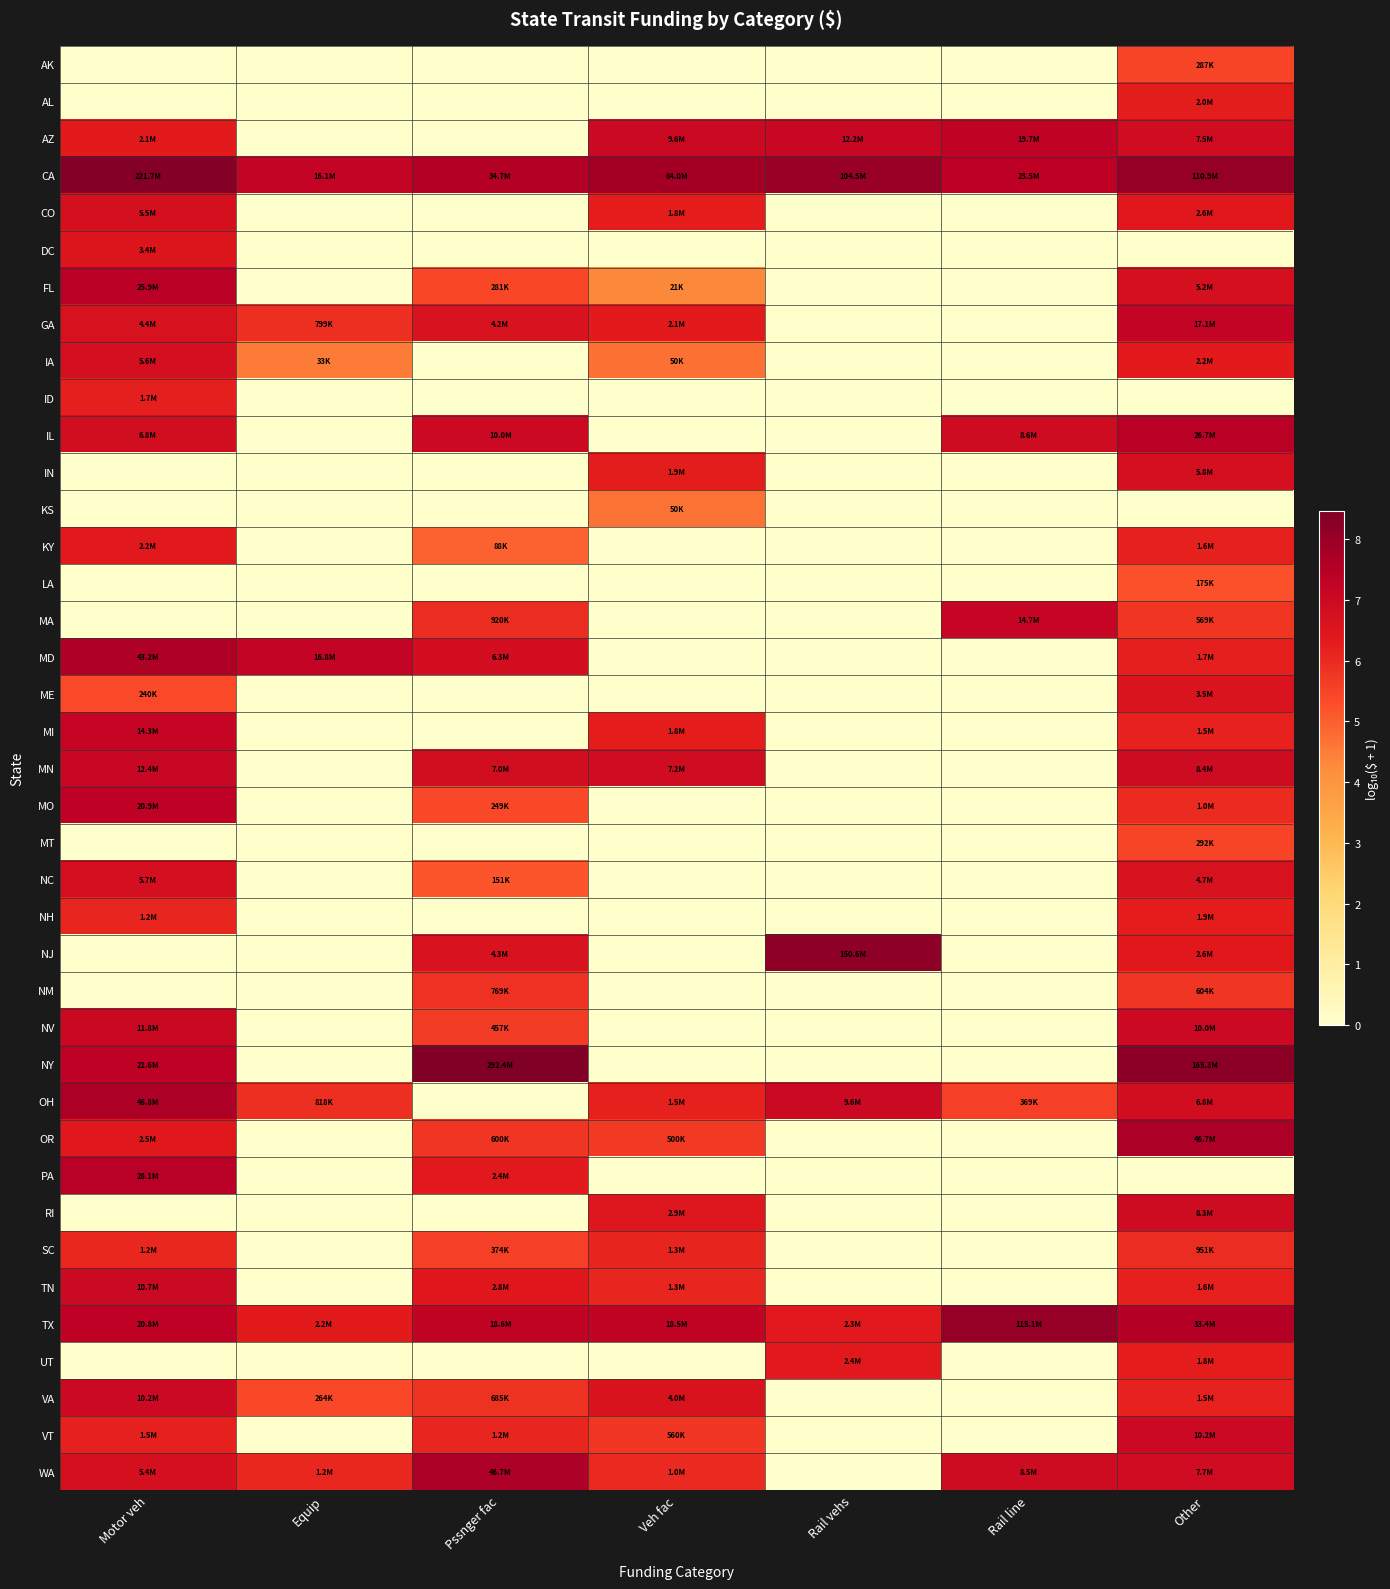

Reading left to right, extract all data points from this chart.

AK: Motor veh=0.0	Equip=0.0	Pssnger fac=0.0	Veh fac=0.0	Rail vehs=0.0	Rail line=0.0	Other=5.5
AL: Motor veh=0.0	Equip=0.0	Pssnger fac=0.0	Veh fac=0.0	Rail vehs=0.0	Rail line=0.0	Other=6.3
AZ: Motor veh=6.3	Equip=0.0	Pssnger fac=0.0	Veh fac=7.0	Rail vehs=7.1	Rail line=7.3	Other=6.9
CA: Motor veh=8.3	Equip=7.2	Pssnger fac=7.5	Veh fac=7.8	Rail vehs=8.0	Rail line=7.4	Other=8.0
CO: Motor veh=6.7	Equip=0.0	Pssnger fac=0.0	Veh fac=6.3	Rail vehs=0.0	Rail line=0.0	Other=6.4
DC: Motor veh=6.5	Equip=0.0	Pssnger fac=0.0	Veh fac=0.0	Rail vehs=0.0	Rail line=0.0	Other=0.0
FL: Motor veh=7.4	Equip=0.0	Pssnger fac=5.4	Veh fac=4.3	Rail vehs=0.0	Rail line=0.0	Other=6.7
GA: Motor veh=6.6	Equip=5.9	Pssnger fac=6.6	Veh fac=6.3	Rail vehs=0.0	Rail line=0.0	Other=7.2
IA: Motor veh=6.7	Equip=4.5	Pssnger fac=0.0	Veh fac=4.7	Rail vehs=0.0	Rail line=0.0	Other=6.3
ID: Motor veh=6.2	Equip=0.0	Pssnger fac=0.0	Veh fac=0.0	Rail vehs=0.0	Rail line=0.0	Other=0.0
IL: Motor veh=6.8	Equip=0.0	Pssnger fac=7.0	Veh fac=0.0	Rail vehs=0.0	Rail line=6.9	Other=7.4
IN: Motor veh=0.0	Equip=0.0	Pssnger fac=0.0	Veh fac=6.3	Rail vehs=0.0	Rail line=0.0	Other=6.8
KS: Motor veh=0.0	Equip=0.0	Pssnger fac=0.0	Veh fac=4.7	Rail vehs=0.0	Rail line=0.0	Other=0.0
KY: Motor veh=6.4	Equip=0.0	Pssnger fac=4.9	Veh fac=0.0	Rail vehs=0.0	Rail line=0.0	Other=6.2
LA: Motor veh=0.0	Equip=0.0	Pssnger fac=0.0	Veh fac=0.0	Rail vehs=0.0	Rail line=0.0	Other=5.2
MA: Motor veh=0.0	Equip=0.0	Pssnger fac=6.0	Veh fac=0.0	Rail vehs=0.0	Rail line=7.2	Other=5.8
MD: Motor veh=7.6	Equip=7.2	Pssnger fac=6.8	Veh fac=0.0	Rail vehs=0.0	Rail line=0.0	Other=6.2
ME: Motor veh=5.4	Equip=0.0	Pssnger fac=0.0	Veh fac=0.0	Rail vehs=0.0	Rail line=0.0	Other=6.5
MI: Motor veh=7.2	Equip=0.0	Pssnger fac=0.0	Veh fac=6.3	Rail vehs=0.0	Rail line=0.0	Other=6.2
MN: Motor veh=7.1	Equip=0.0	Pssnger fac=6.8	Veh fac=6.9	Rail vehs=0.0	Rail line=0.0	Other=6.9
MO: Motor veh=7.3	Equip=0.0	Pssnger fac=5.4	Veh fac=0.0	Rail vehs=0.0	Rail line=0.0	Other=6.0
MT: Motor veh=0.0	Equip=0.0	Pssnger fac=0.0	Veh fac=0.0	Rail vehs=0.0	Rail line=0.0	Other=5.5
NC: Motor veh=6.8	Equip=0.0	Pssnger fac=5.2	Veh fac=0.0	Rail vehs=0.0	Rail line=0.0	Other=6.7
NH: Motor veh=6.1	Equip=0.0	Pssnger fac=0.0	Veh fac=0.0	Rail vehs=0.0	Rail line=0.0	Other=6.3
NJ: Motor veh=0.0	Equip=0.0	Pssnger fac=6.6	Veh fac=0.0	Rail vehs=8.2	Rail line=0.0	Other=6.4
NM: Motor veh=0.0	Equip=0.0	Pssnger fac=5.9	Veh fac=0.0	Rail vehs=0.0	Rail line=0.0	Other=5.8
NV: Motor veh=7.1	Equip=0.0	Pssnger fac=5.7	Veh fac=0.0	Rail vehs=0.0	Rail line=0.0	Other=7.0
NY: Motor veh=7.3	Equip=0.0	Pssnger fac=8.5	Veh fac=0.0	Rail vehs=0.0	Rail line=0.0	Other=8.2
OH: Motor veh=7.7	Equip=5.9	Pssnger fac=0.0	Veh fac=6.2	Rail vehs=7.0	Rail line=5.6	Other=6.8
OR: Motor veh=6.4	Equip=0.0	Pssnger fac=5.8	Veh fac=5.7	Rail vehs=0.0	Rail line=0.0	Other=7.7
PA: Motor veh=7.4	Equip=0.0	Pssnger fac=6.4	Veh fac=0.0	Rail vehs=0.0	Rail line=0.0	Other=0.0
RI: Motor veh=0.0	Equip=0.0	Pssnger fac=0.0	Veh fac=6.5	Rail vehs=0.0	Rail line=0.0	Other=6.9
SC: Motor veh=6.1	Equip=0.0	Pssnger fac=5.6	Veh fac=6.1	Rail vehs=0.0	Rail line=0.0	Other=6.0
TN: Motor veh=7.0	Equip=0.0	Pssnger fac=6.4	Veh fac=6.1	Rail vehs=0.0	Rail line=0.0	Other=6.2
TX: Motor veh=7.3	Equip=6.3	Pssnger fac=7.3	Veh fac=7.3	Rail vehs=6.4	Rail line=8.1	Other=7.5
UT: Motor veh=0.0	Equip=0.0	Pssnger fac=0.0	Veh fac=0.0	Rail vehs=6.4	Rail line=0.0	Other=6.3
VA: Motor veh=7.0	Equip=5.4	Pssnger fac=5.8	Veh fac=6.6	Rail vehs=0.0	Rail line=0.0	Other=6.2
VT: Motor veh=6.2	Equip=0.0	Pssnger fac=6.1	Veh fac=5.7	Rail vehs=0.0	Rail line=0.0	Other=7.0
WA: Motor veh=6.7	Equip=6.1	Pssnger fac=7.7	Veh fac=6.0	Rail vehs=0.0	Rail line=6.9	Other=6.9